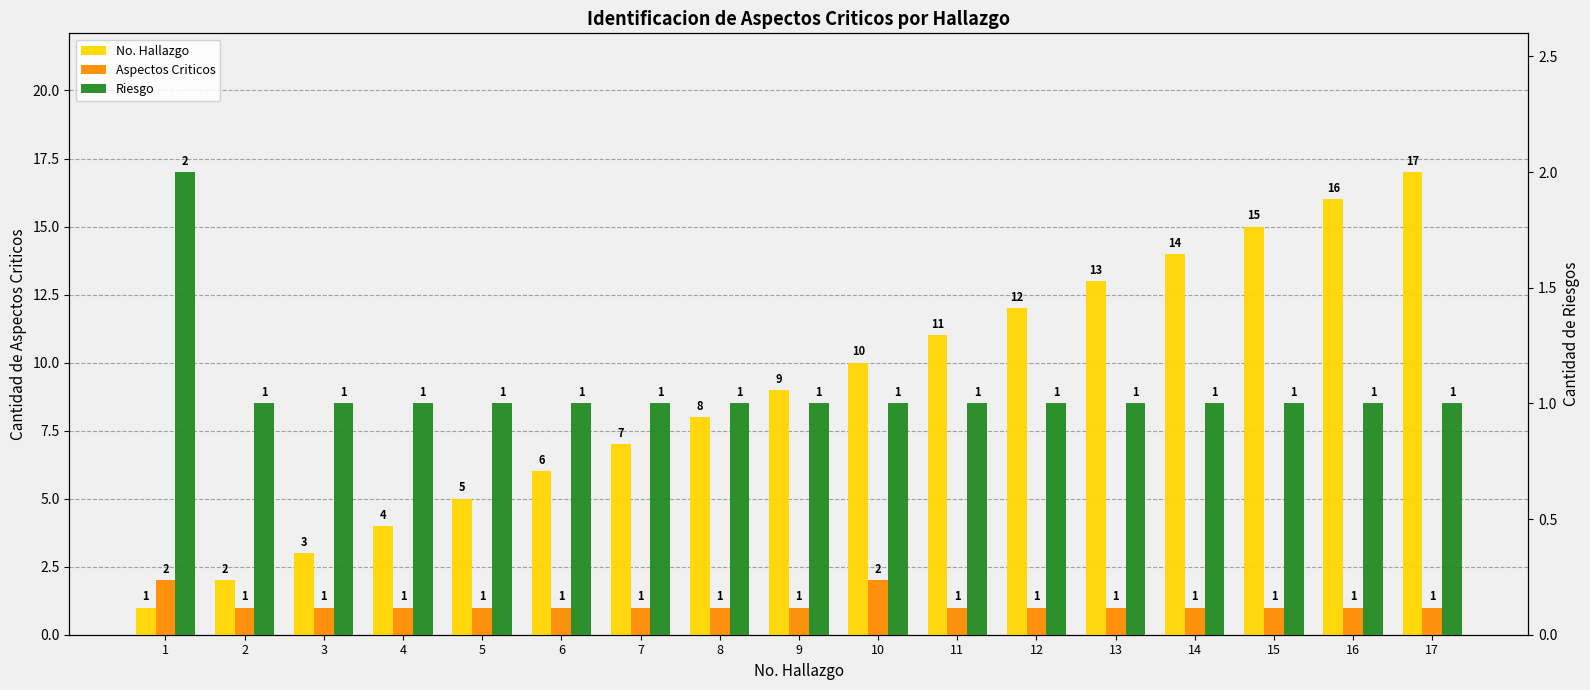

What is the average value of the Aspectos Criticos series?

1